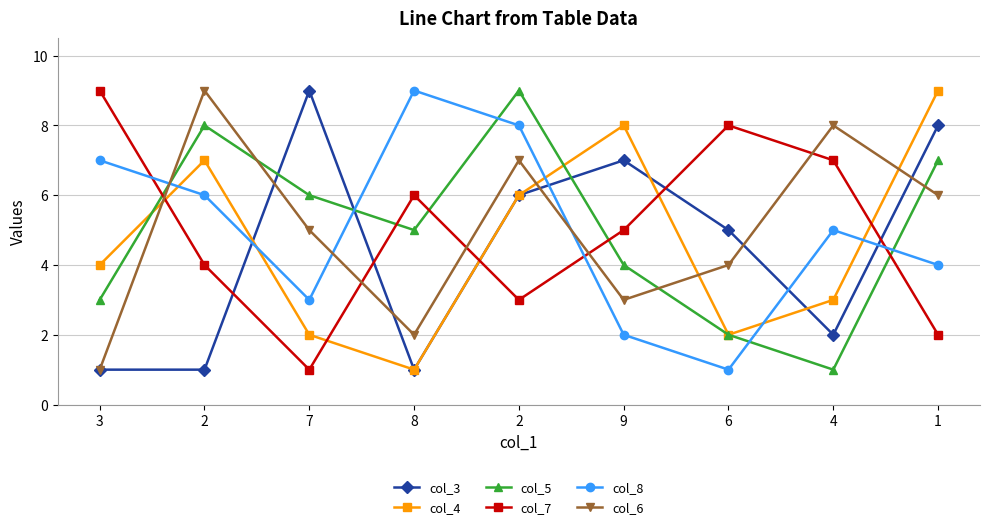

Read the col_4 value at 2.

7